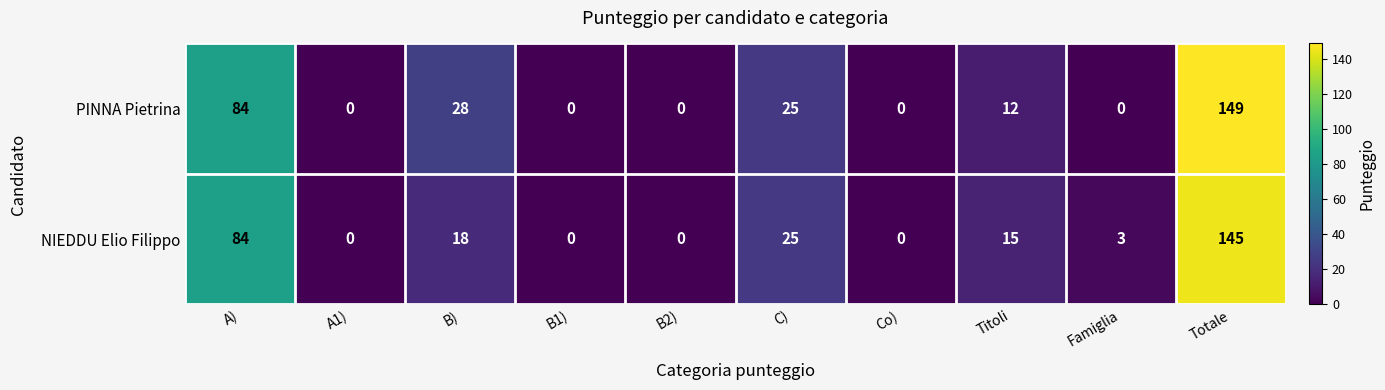

What is the total value across all series at A)?

168